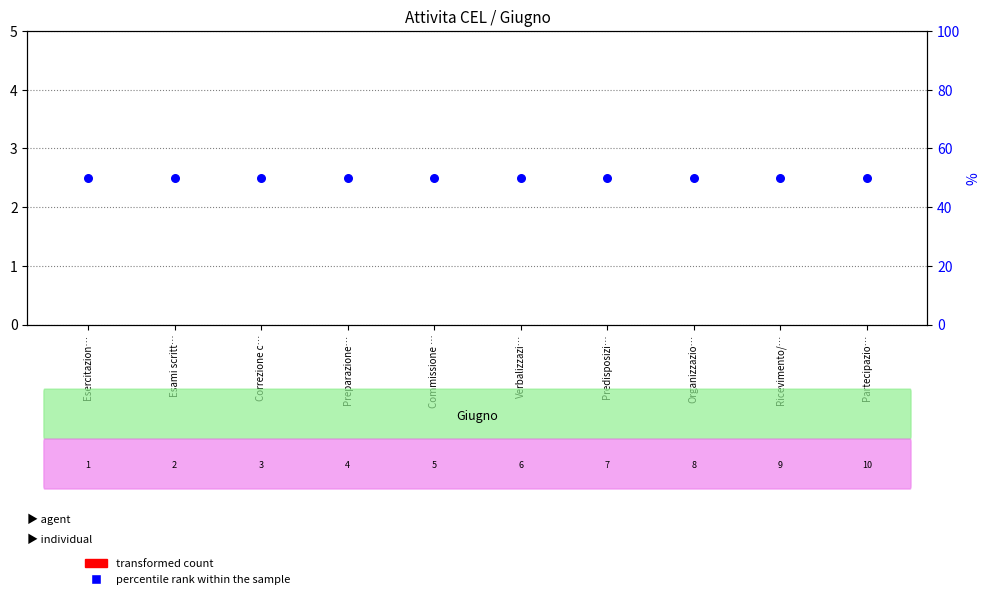

At how many categories does at least one series exceed 17?

10